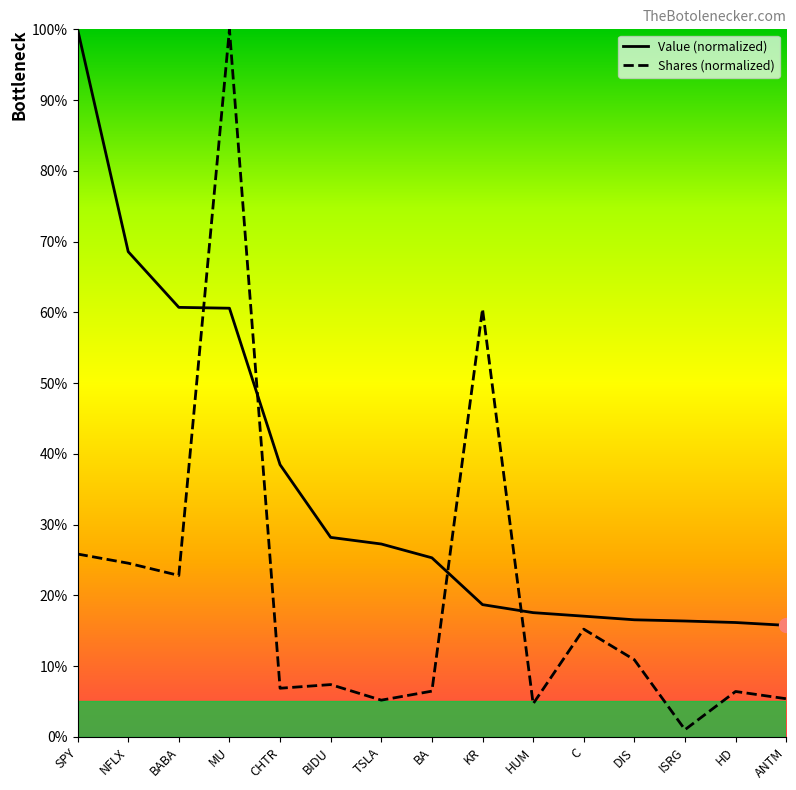

The value of Value at MU is 0.3. True or false?

False